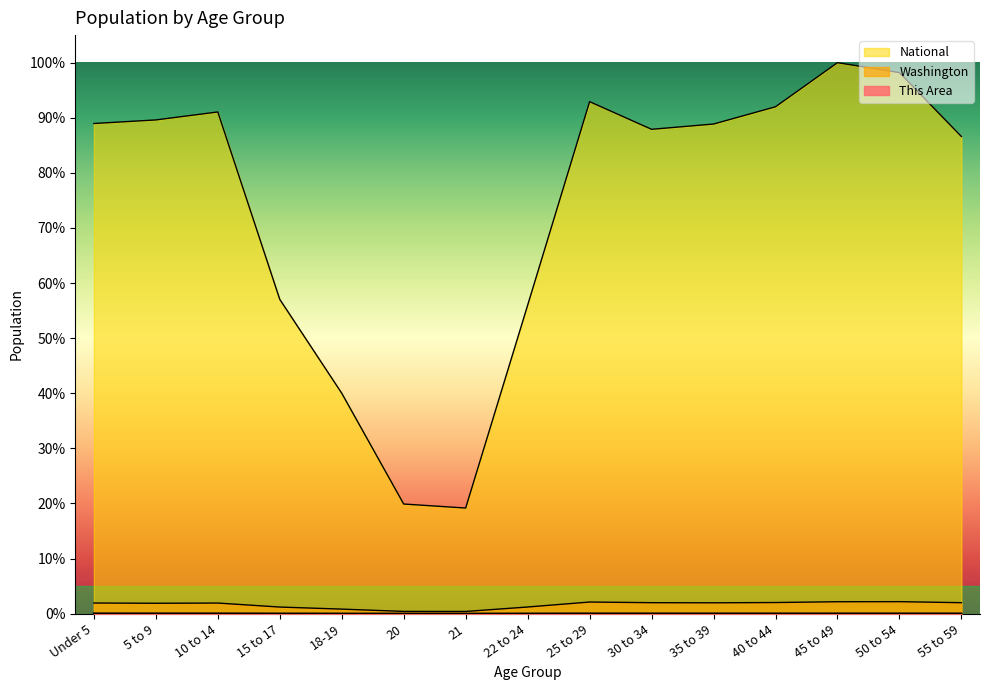

List the series in order of their peak value, highest first.

National, Washington, This Area